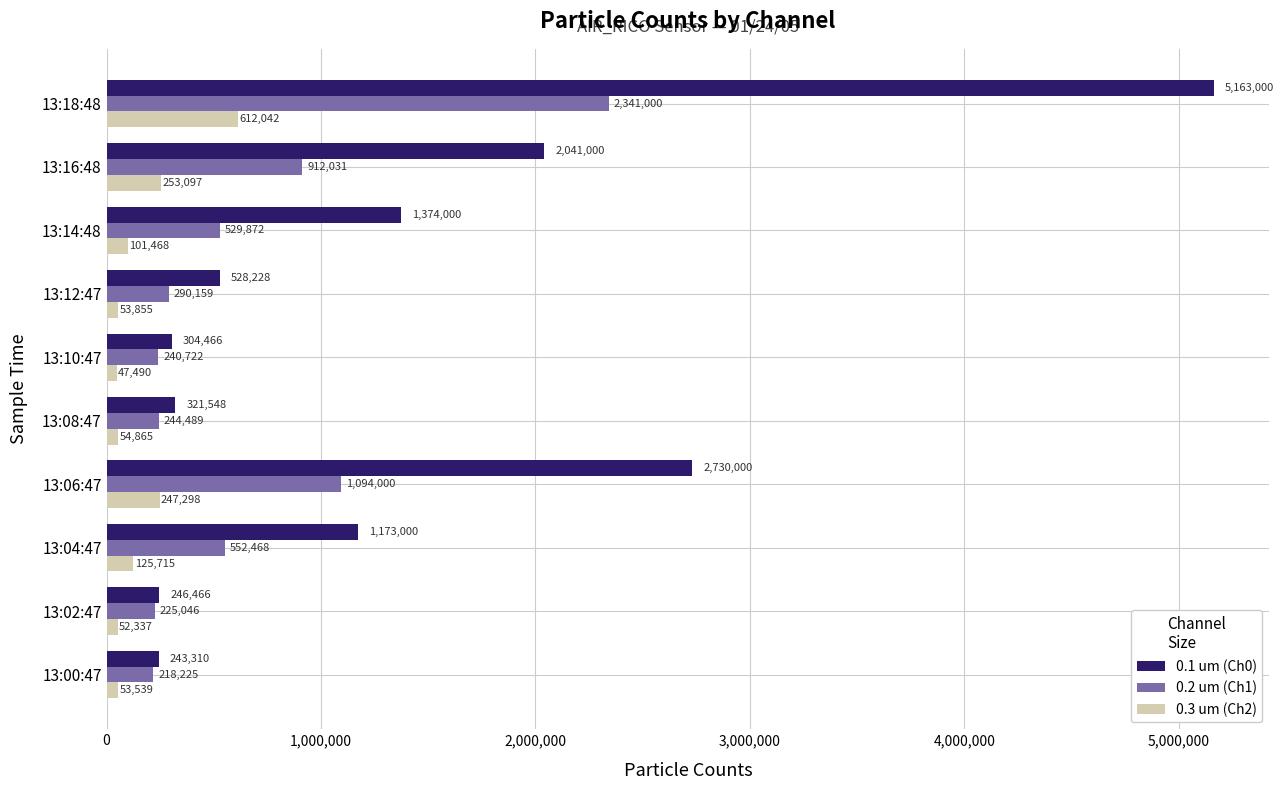

What is the sum of the 0.2 um (Ch1) values at 13:00:47 and 13:16:48?

1130256